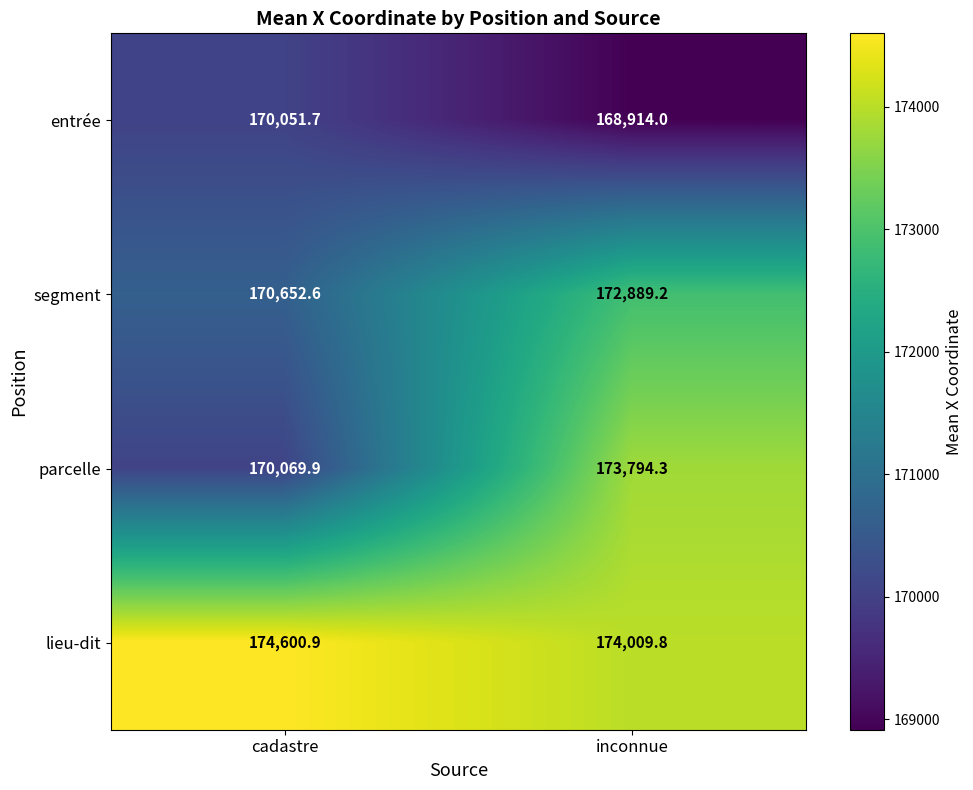

The lieu-dit series shows 279652.8 at inconnue. True or false?

False